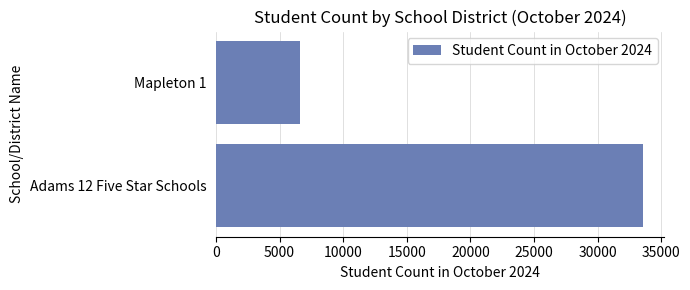

Between Adams 12 Five Star Schools and Mapleton 1, which is larger?

Adams 12 Five Star Schools